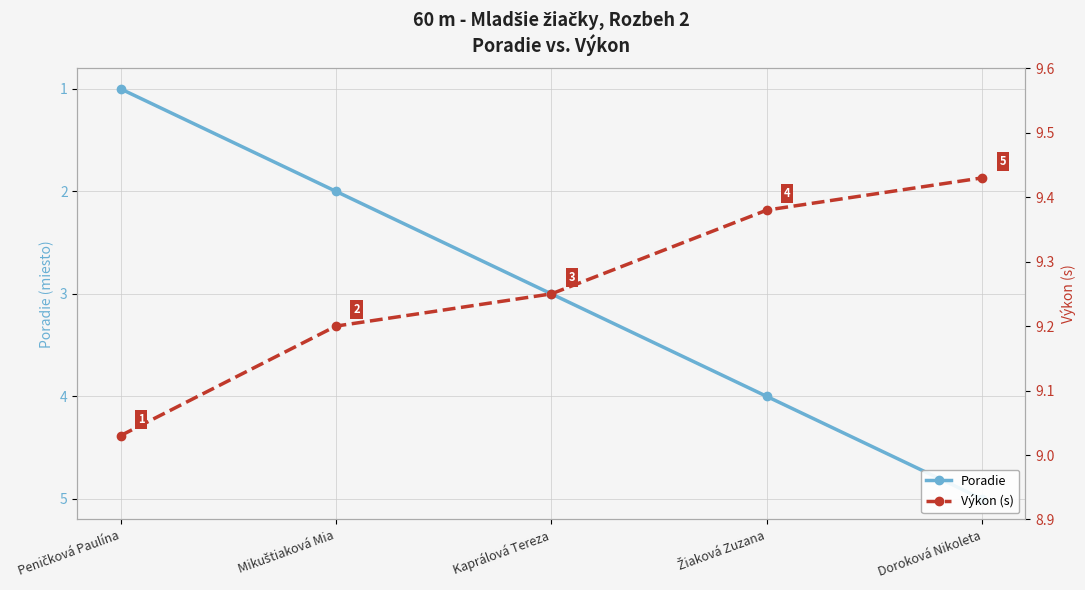

What is the total value across all series at Mikuštiaková Mia?

11.2